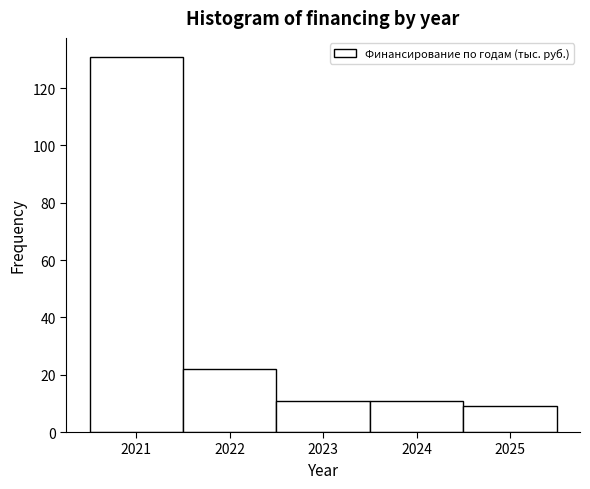

Reading left to right, extract all data points from this chart.

2021=131	2022=22	2023=11	2024=11	2025=9